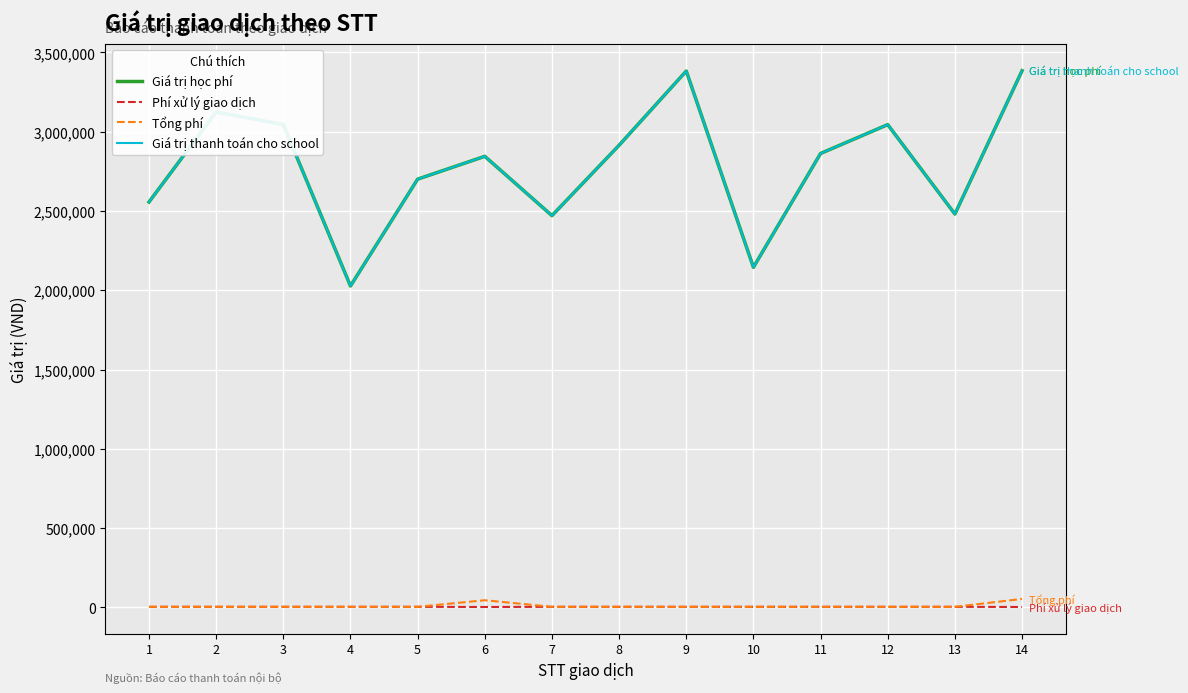

What is the value of the Tổng phí point at the 5th from the left?

3300